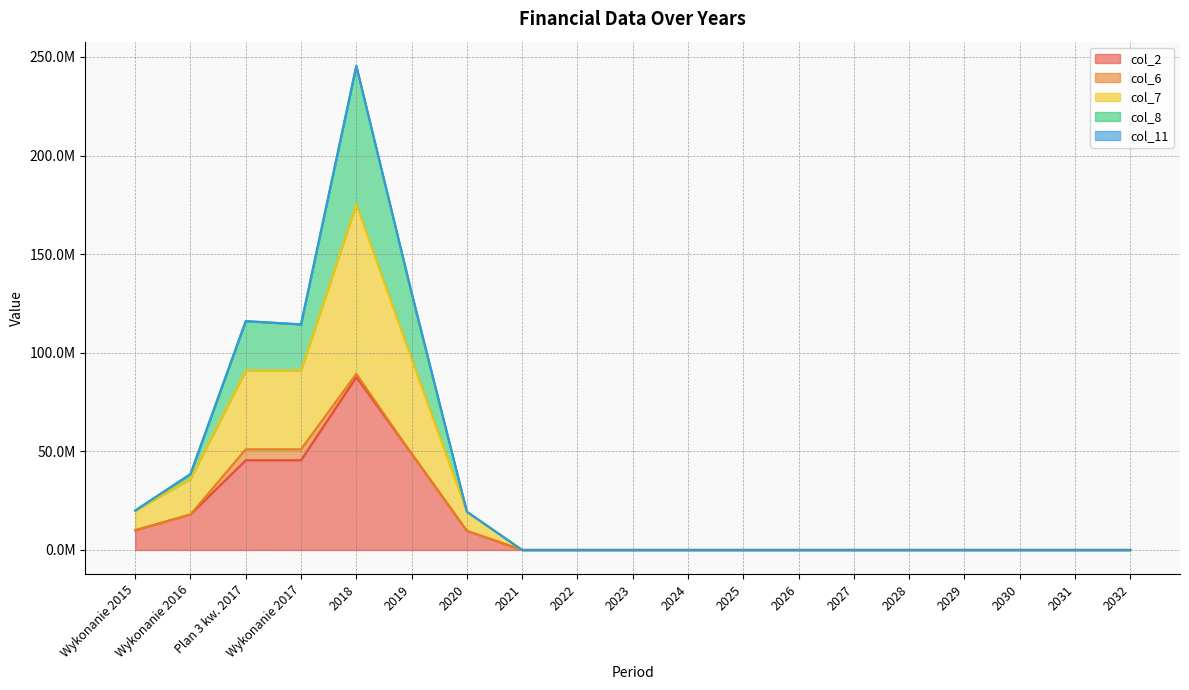

True or false: col_2 and col_7 intersect in this chart.

False